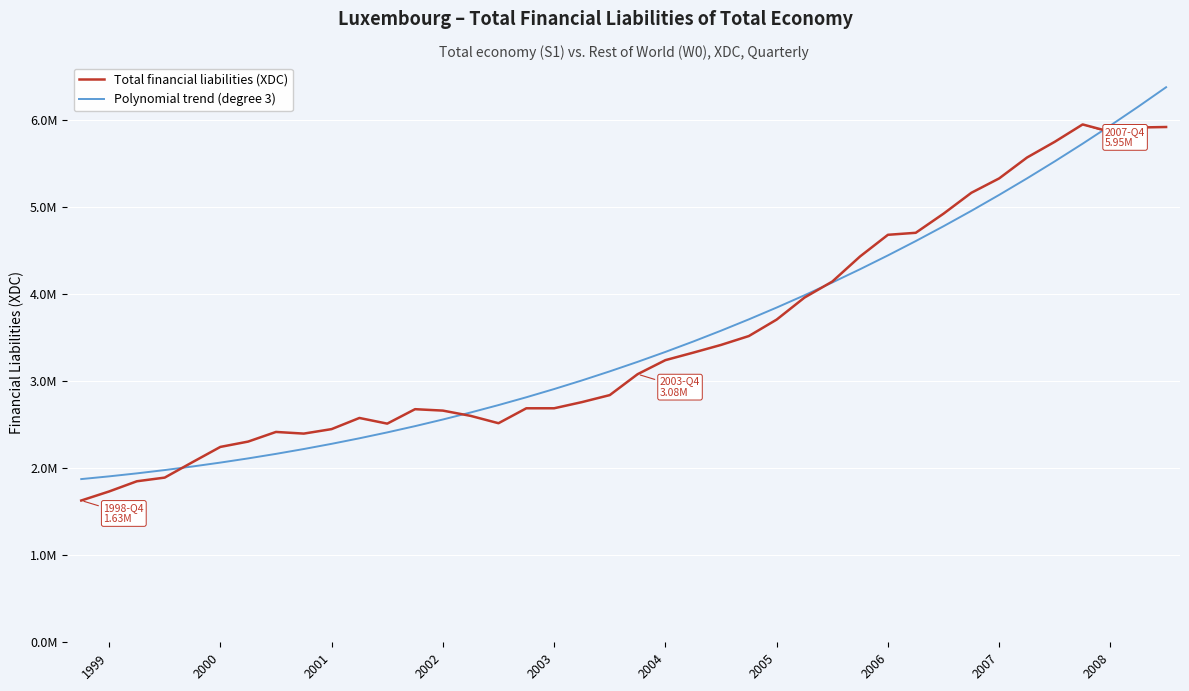

What are all the series names shown in the legend?

Total financial liabilities (XDC), Polynomial trend (degree 3)